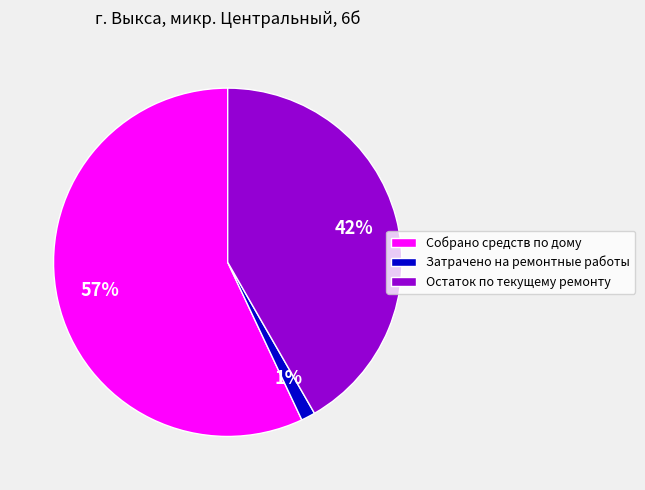

How many slices are in this pie chart?

3